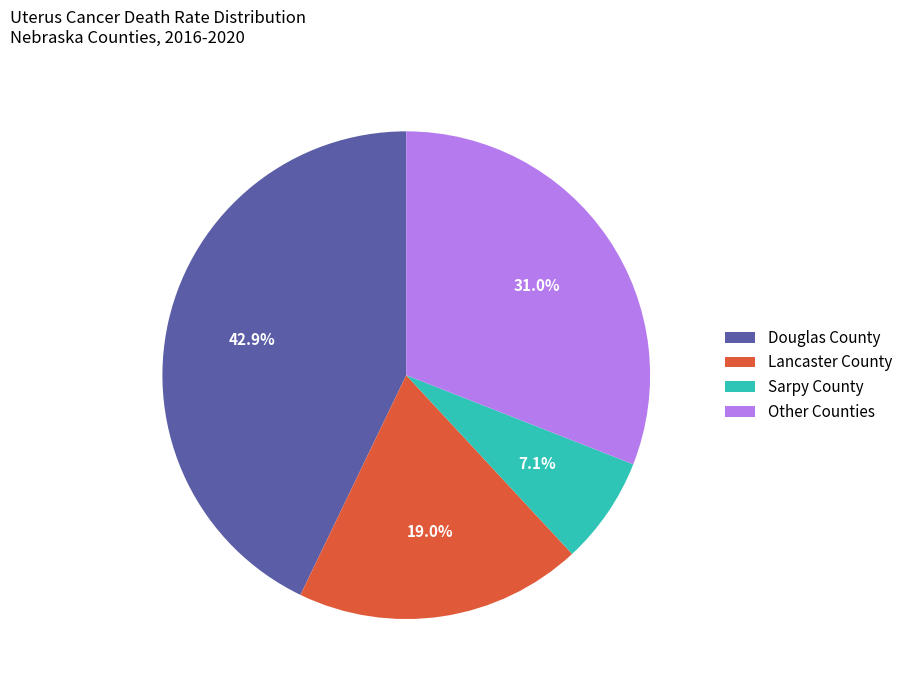

Does any single category account for the majority?

No